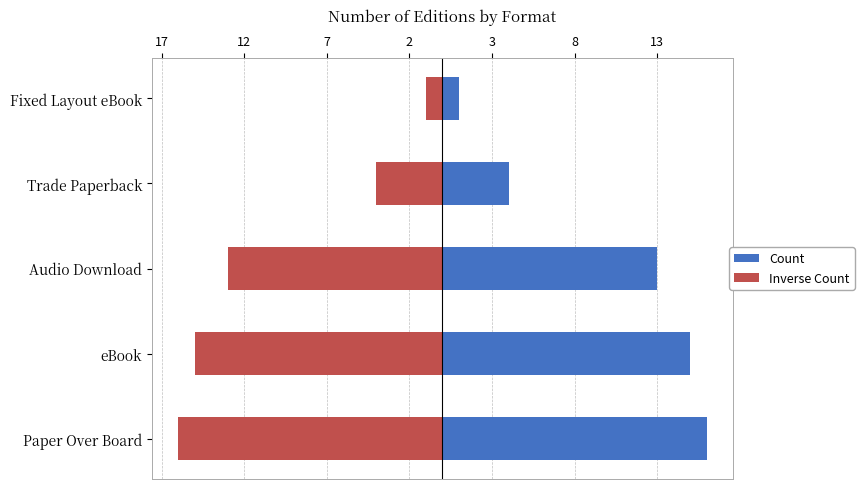

The Count series shows 1 at Fixed Layout eBook. True or false?

True